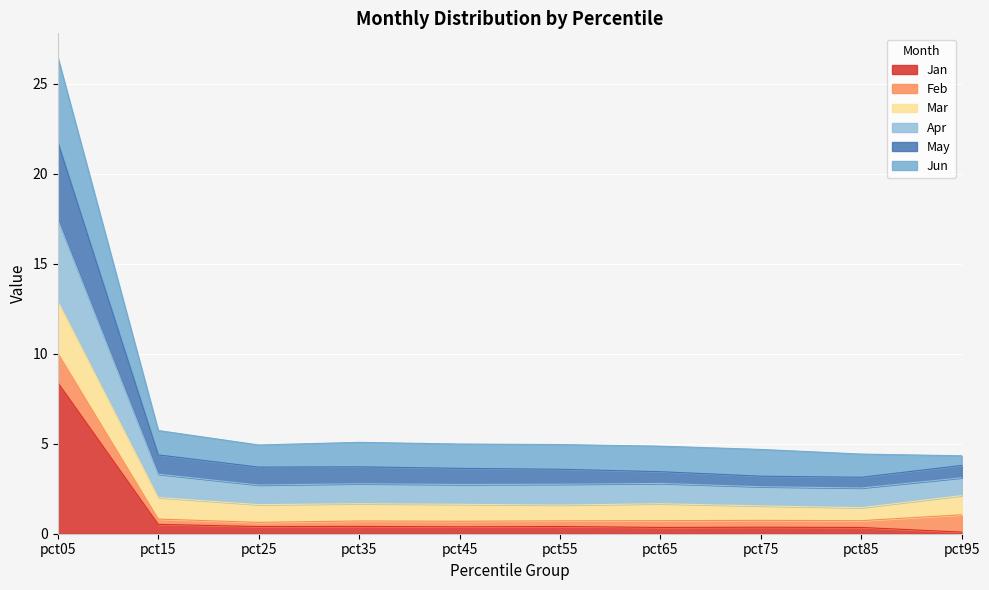

Is it true that Jan equals 8.4 at pct05?

True